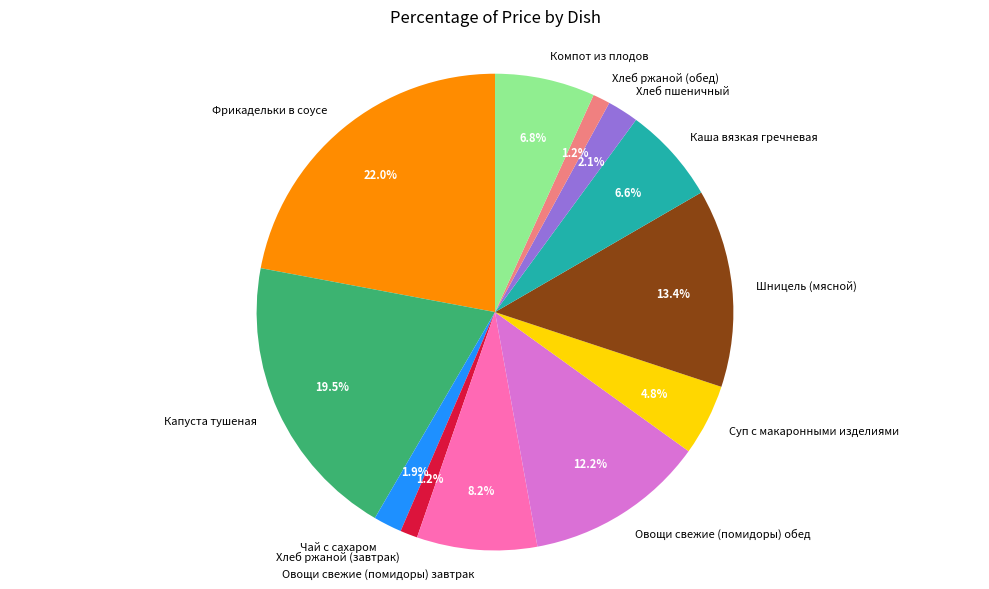

To the nearest percent, what is the difference between the largest and smallest slice percentages?

21%